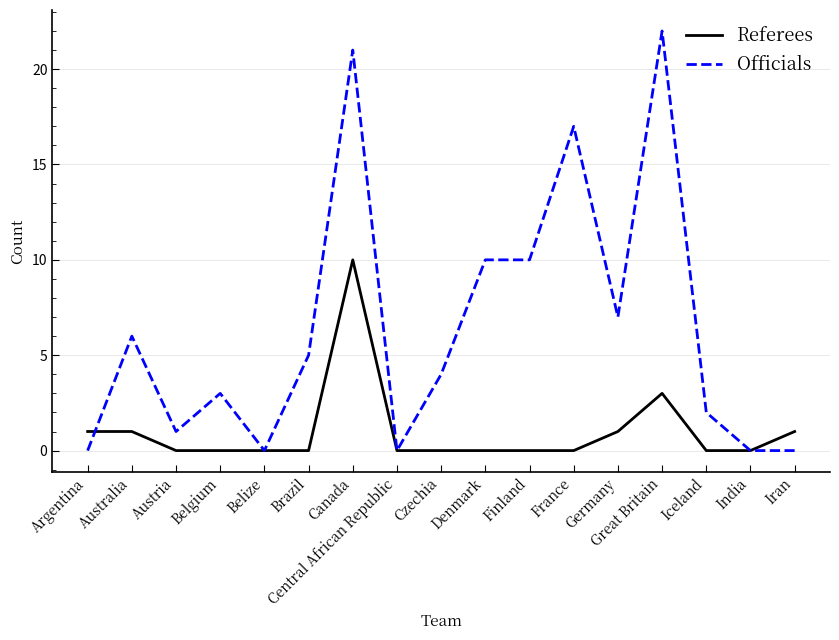

Is it true that Referees equals -4 at Brazil?

False